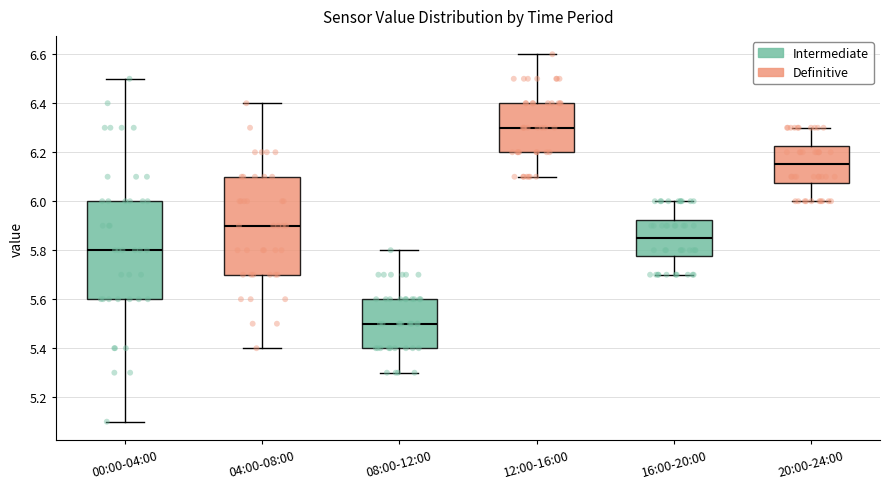

Reading left to right, read every box against the y-axis: the position of its median line, the range the box covers, and the ends of its whiskers. The values are not printed on the chart, so give them approximately, as read against the axis.

00:00-04:00: median 5.80, box 5.60 to 6.00, whiskers 5.10 to 6.50
04:00-08:00: median 5.90, box 5.70 to 6.10, whiskers 5.40 to 6.40
08:00-12:00: median 5.50, box 5.40 to 5.60, whiskers 5.30 to 5.80
12:00-16:00: median 6.30, box 6.20 to 6.40, whiskers 6.10 to 6.60
16:00-20:00: median 5.86, box 5.78 to 5.92, whiskers 5.70 to 6.00
20:00-24:00: median 6.16, box 6.08 to 6.22, whiskers 6.00 to 6.30